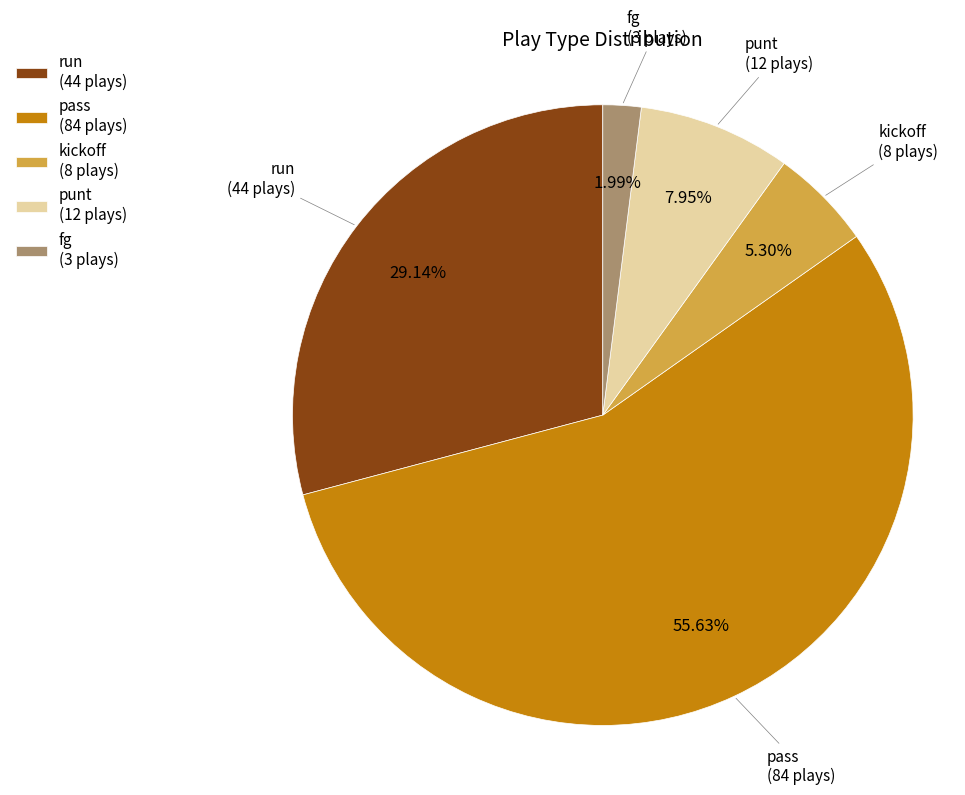

True or false: kickoff accounts for 1% of the total.

False